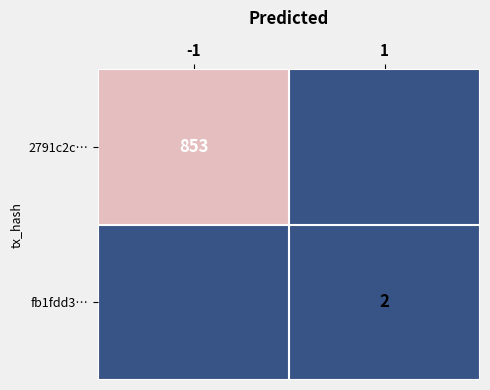

Is the value of 2791c2c… at -1 greater than the value of fb1fdd3… at 1?

Yes